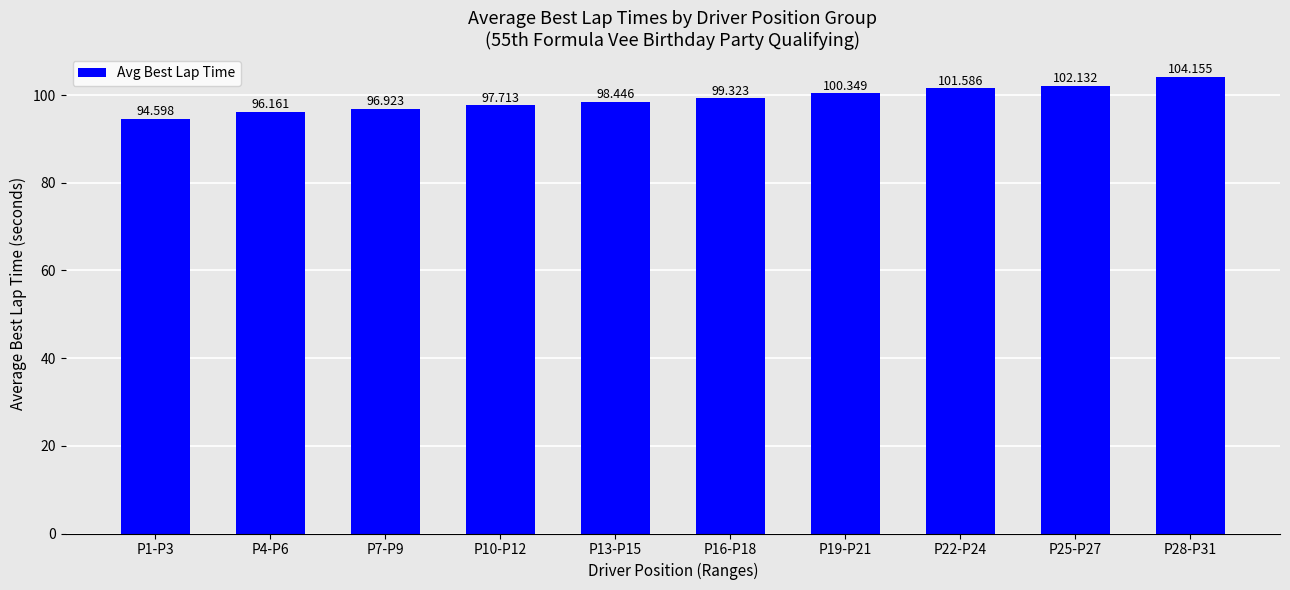

Reading left to right, extract all data points from this chart.

P1-P3=94.6	P4-P6=96.2	P7-P9=96.9	P10-P12=97.7	P13-P15=98.4	P16-P18=99.3	P19-P21=100.3	P22-P24=101.6	P25-P27=102.1	P28-P31=104.2